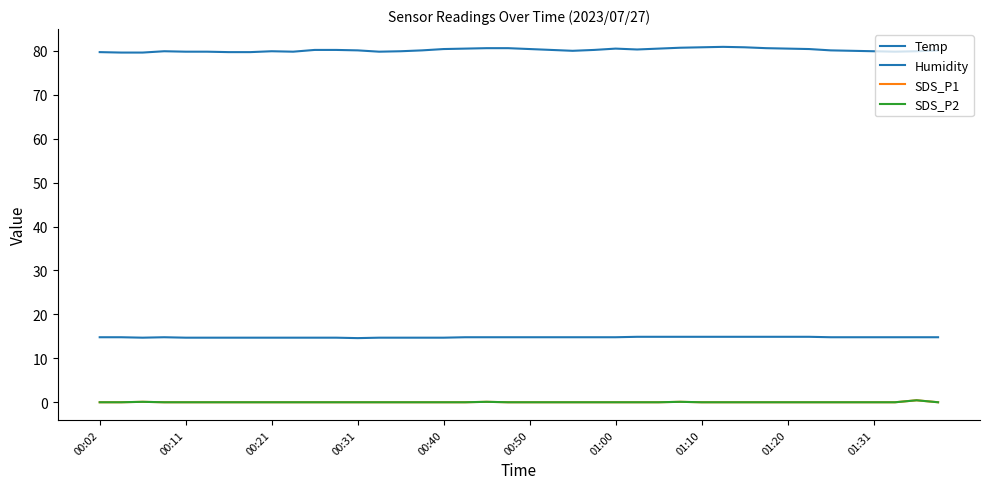

Count the Temp values in the range 14 to 15.

40